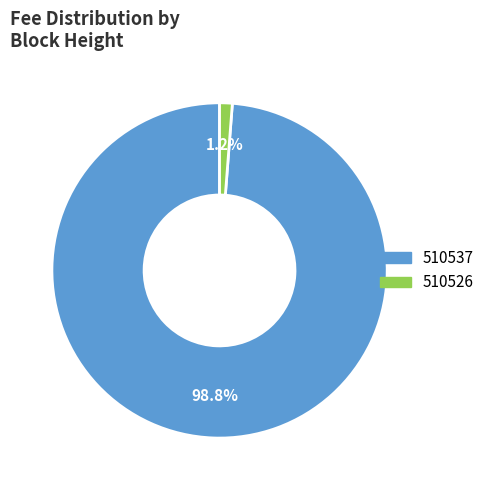

The 510537 slice represents 89% of the pie. True or false?

False